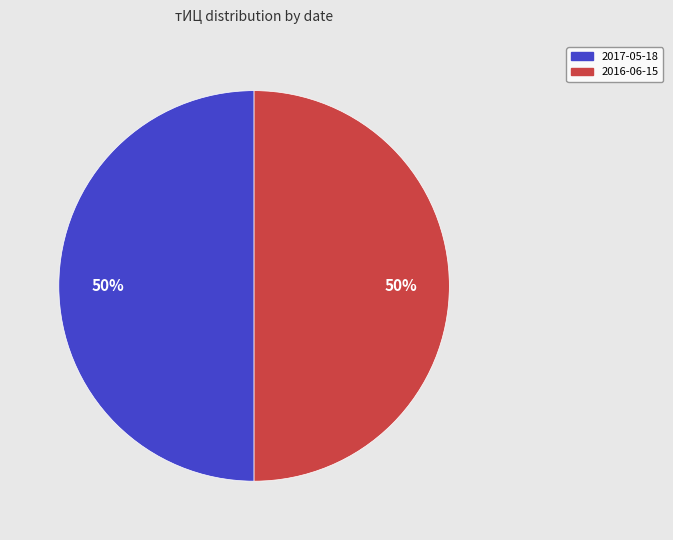

To the nearest percent, what is the average slice percentage?

50%